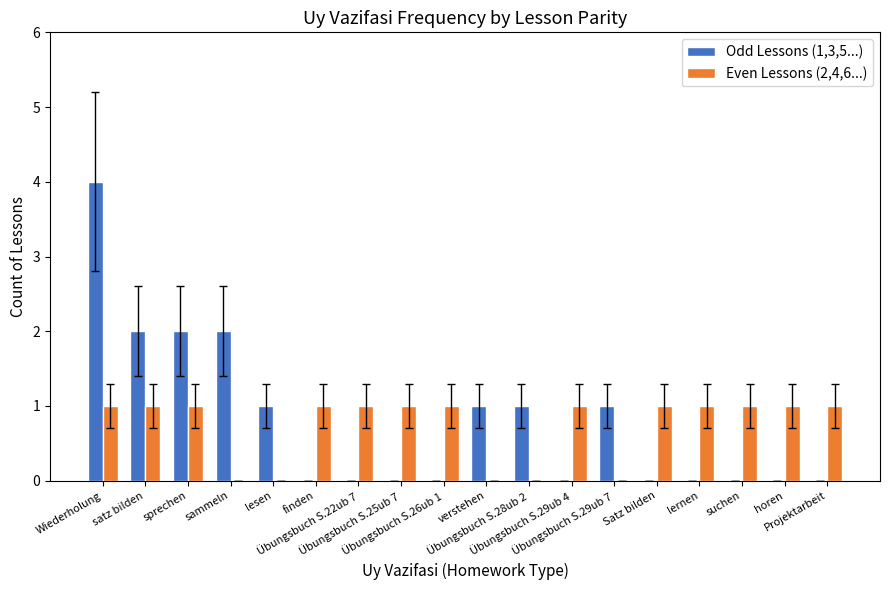

How many groups of bars are there?

18